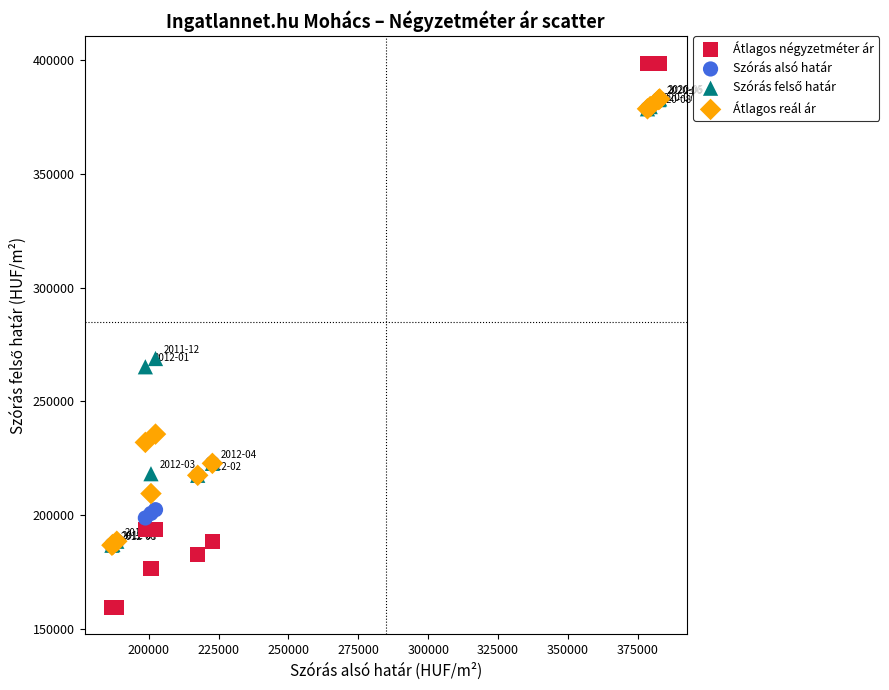

In the Átlagos reál ár series, what Y value is closest to 284838?

235641